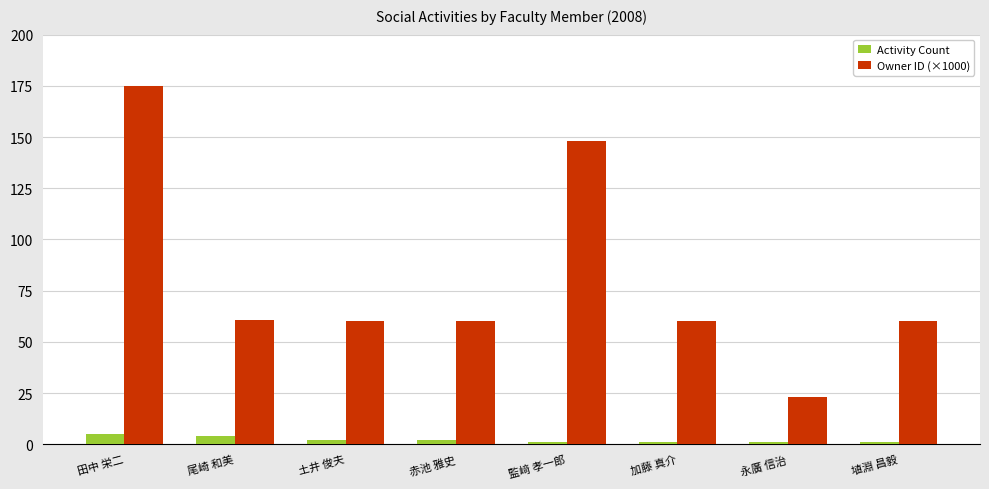

What are all the series names shown in the legend?

Activity Count, Owner ID (×1000)